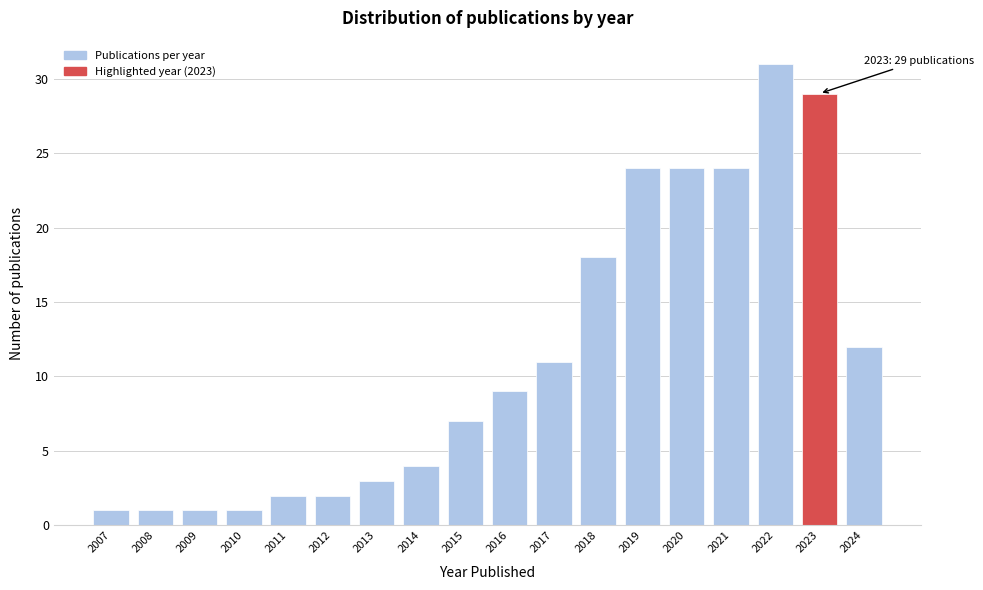

Reading right to left, extract all data points from this chart.

2024=12	2023=29	2022=31	2021=24	2020=24	2019=24	2018=18	2017=11	2016=9	2015=7	2014=4	2013=3	2012=2	2011=2	2010=1	2009=1	2008=1	2007=1